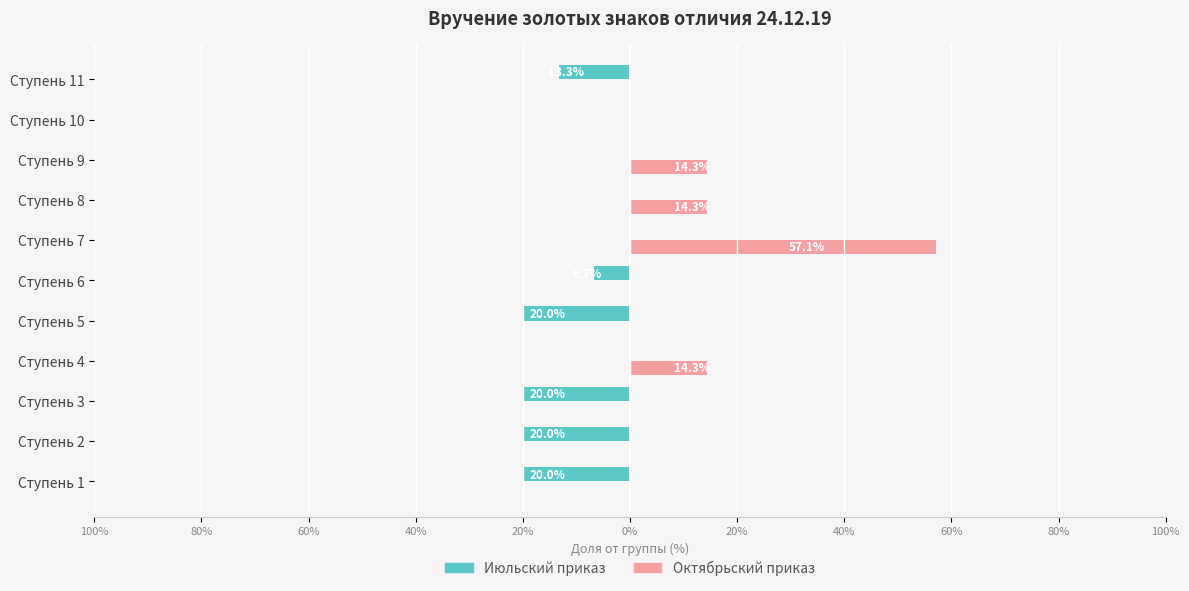

Reading right to left, extract all data points from this chart.

Июльский приказ: -13.3	0.0	0.0	0.0	0.0	-6.7	-20.0	0.0	-20.0	-20.0	-20.0
Октябрьский приказ: 0.0	0.0	14.3	14.3	57.1	0.0	0.0	14.3	0.0	0.0	0.0